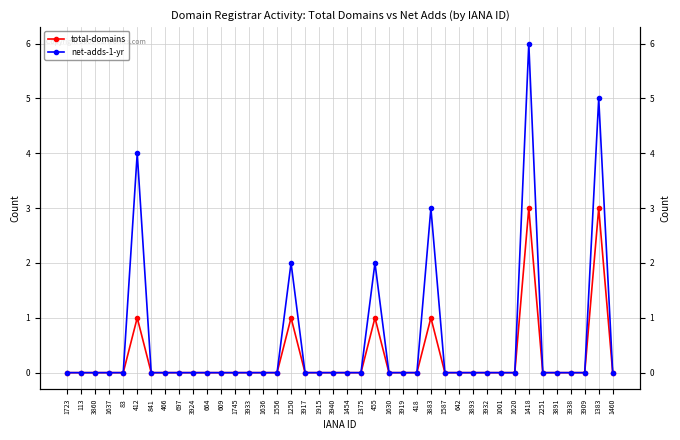

How many interior local peaks does the total-domains series have?

6